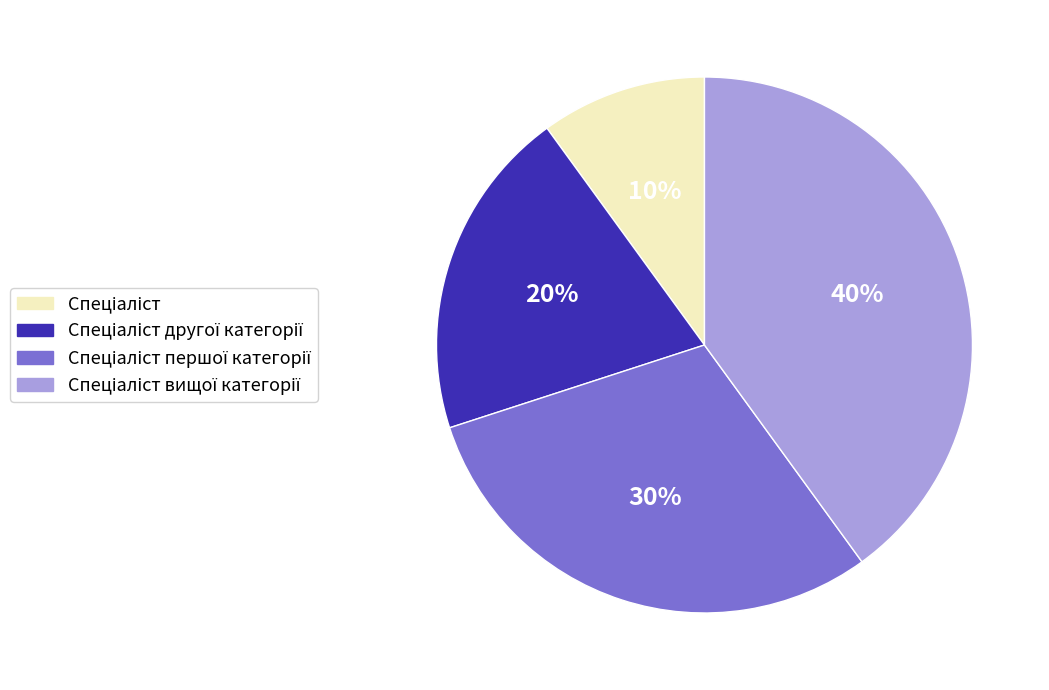

Is there any slice that represents more than half of the pie?

No